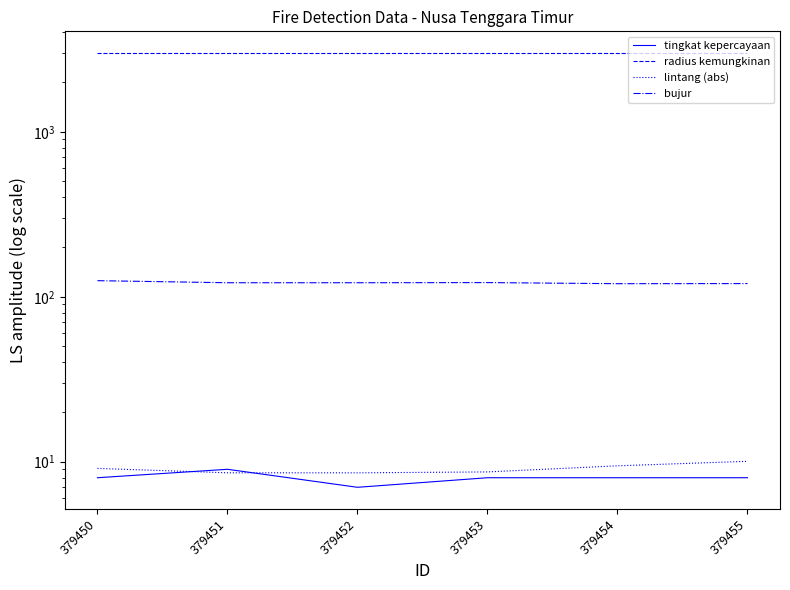

List the series in order of their peak value, highest first.

radius kemungkinan, bujur, lintang (abs), tingkat kepercayaan